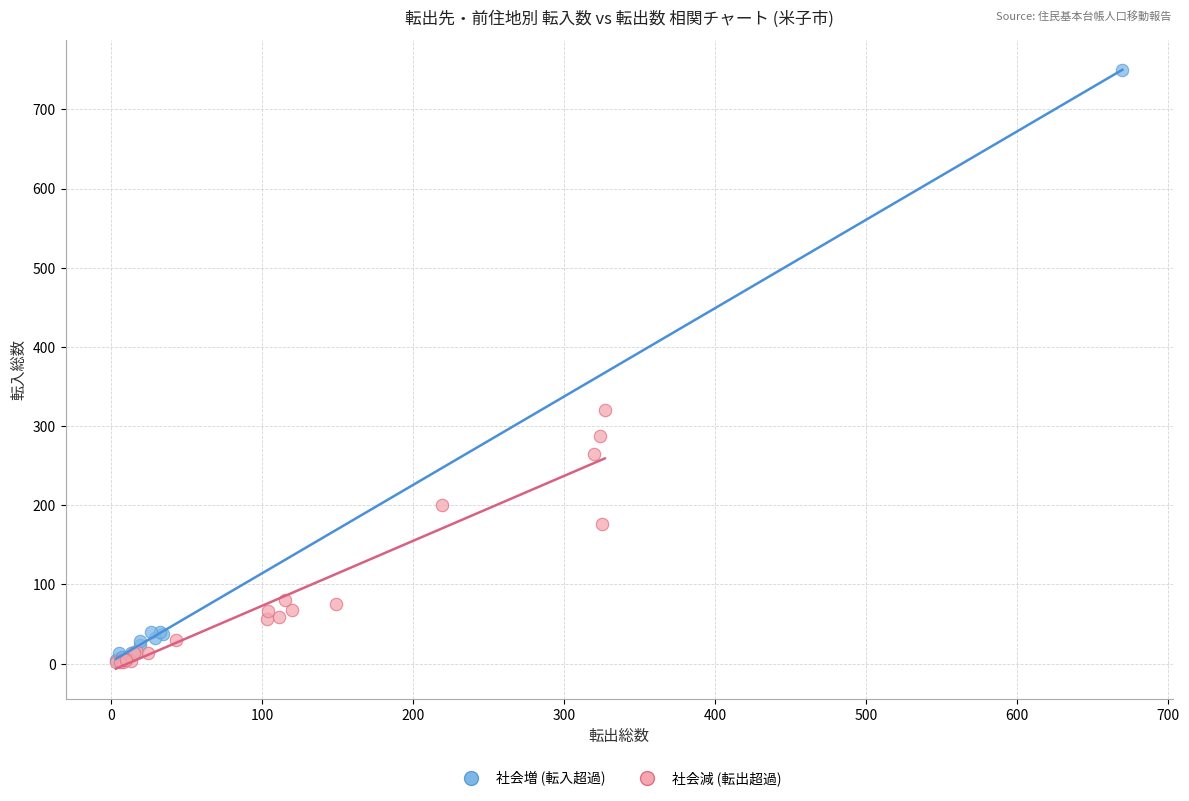

Which series reaches the maximum Y coordinate?

社会増 (転入超過)